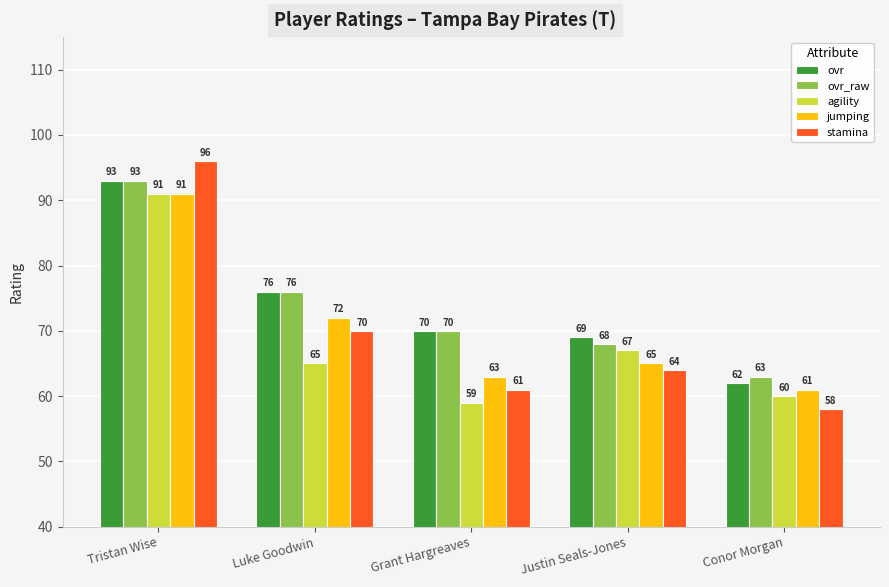

Which series has the largest range (max minus min)?

stamina